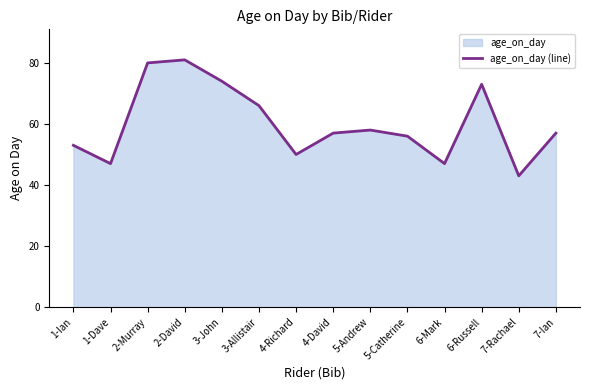

Where is the first local minimum?

1-Dave